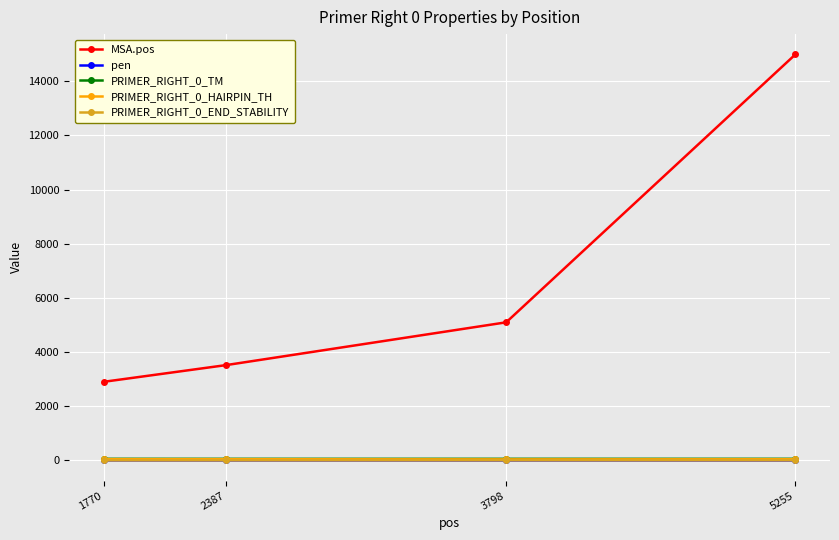

Which series has the largest range (max minus min)?

MSA.pos